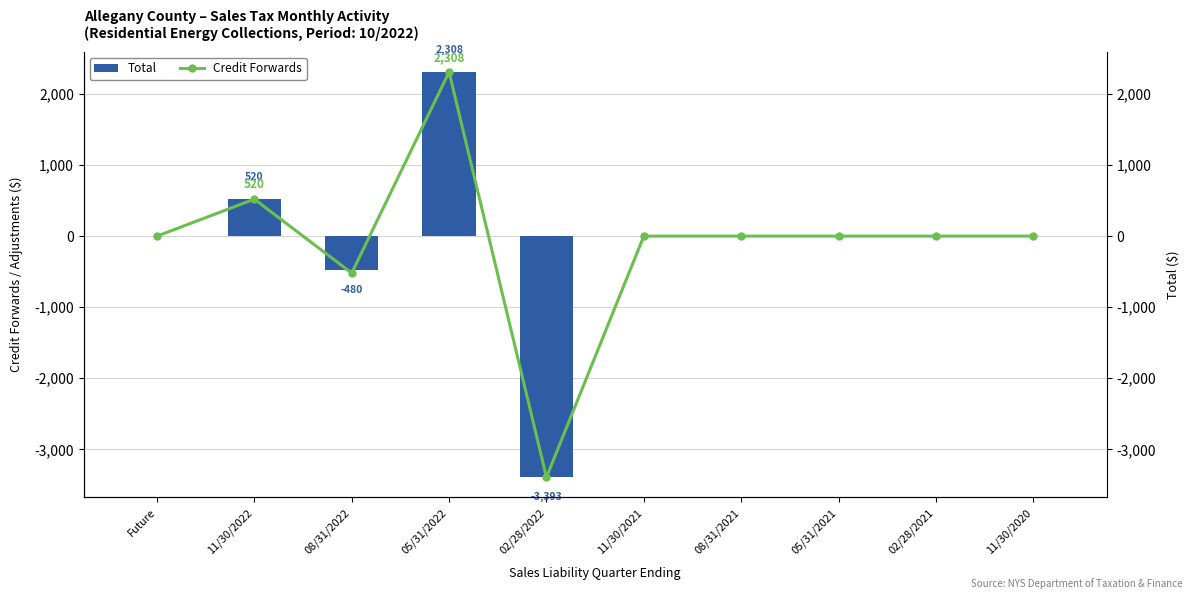

Rank the categories by Total value from highest to lowest.

05/31/2022, 11/30/2022, Future, 11/30/2021, 08/31/2021, 05/31/2021, 02/28/2021, 11/30/2020, 08/31/2022, 02/28/2022